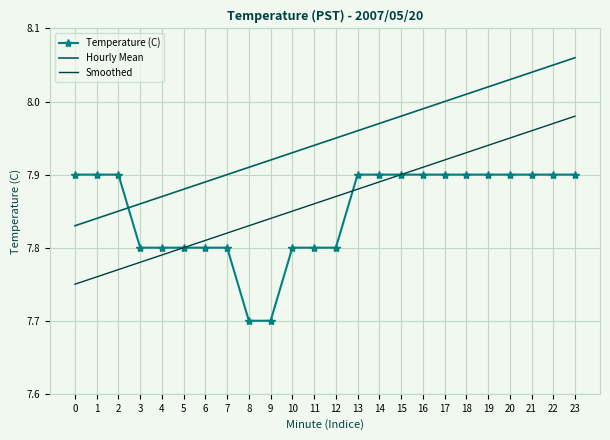

At 18, list the series in order from largest to smallest.

Hourly Mean, Smoothed, Temperature (C)